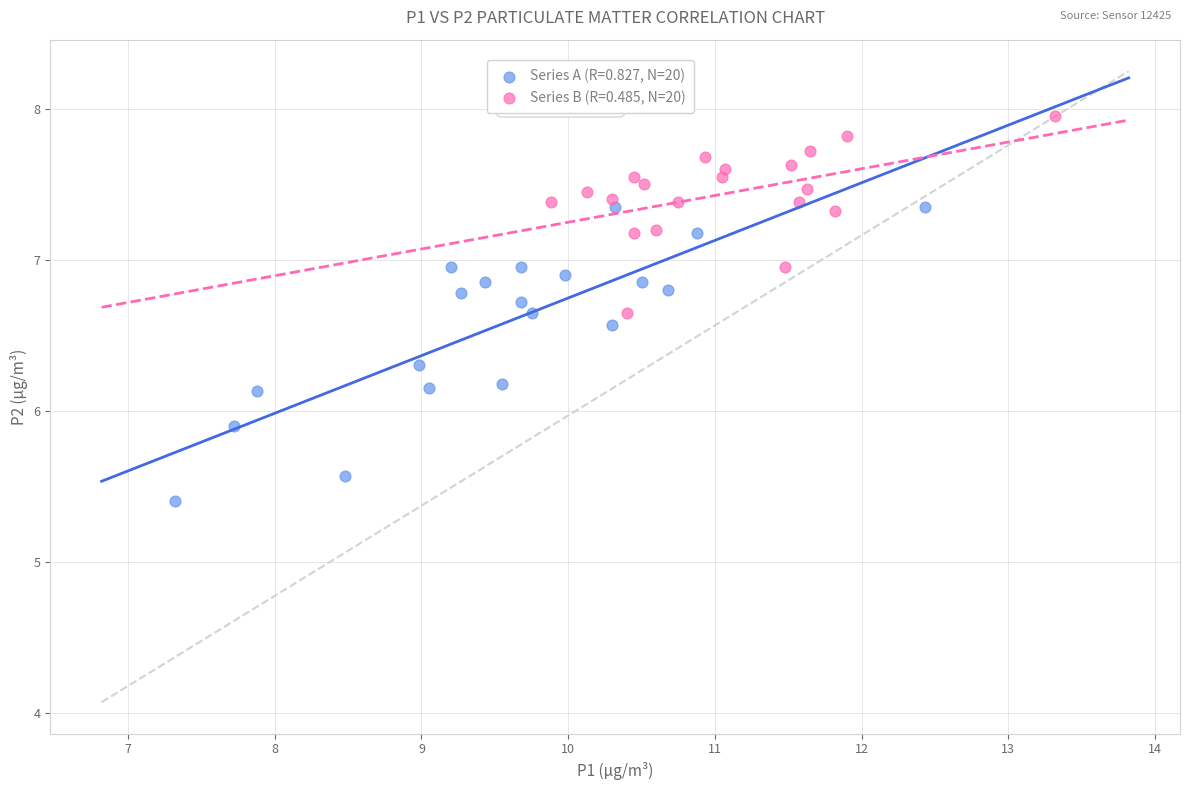

Which series has the widest spread of Y values?

Series A (R=0.827, N=20)